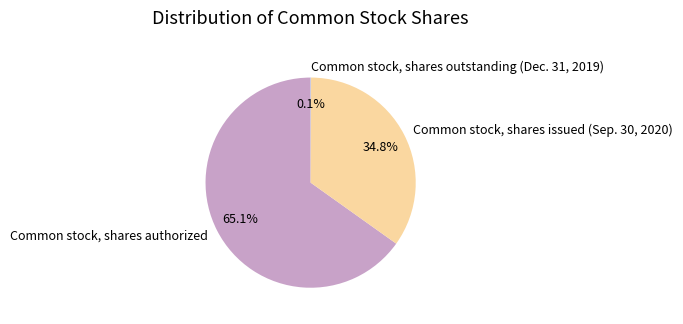

Which category has the biggest portion of the pie?

Common stock, shares authorized